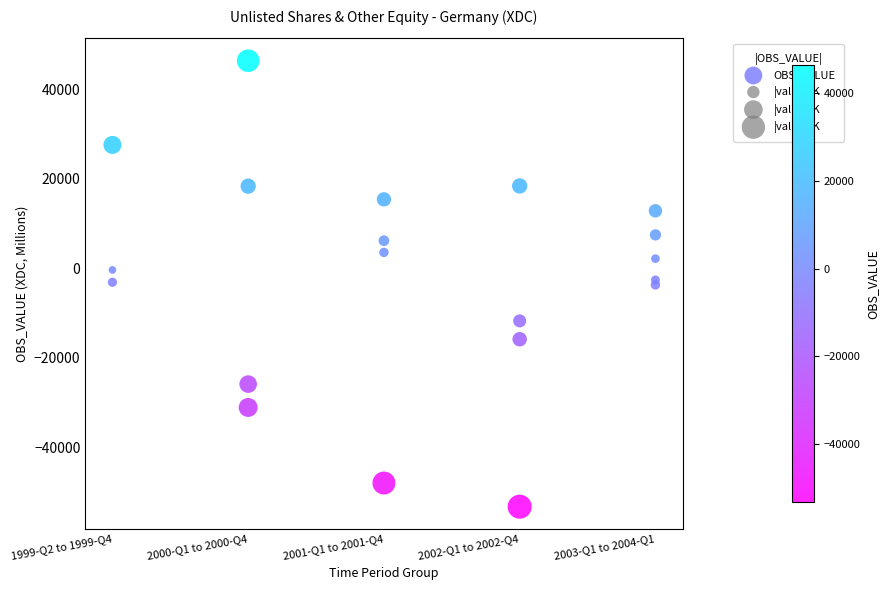

What is the range of Y values (max minus min)?

99639